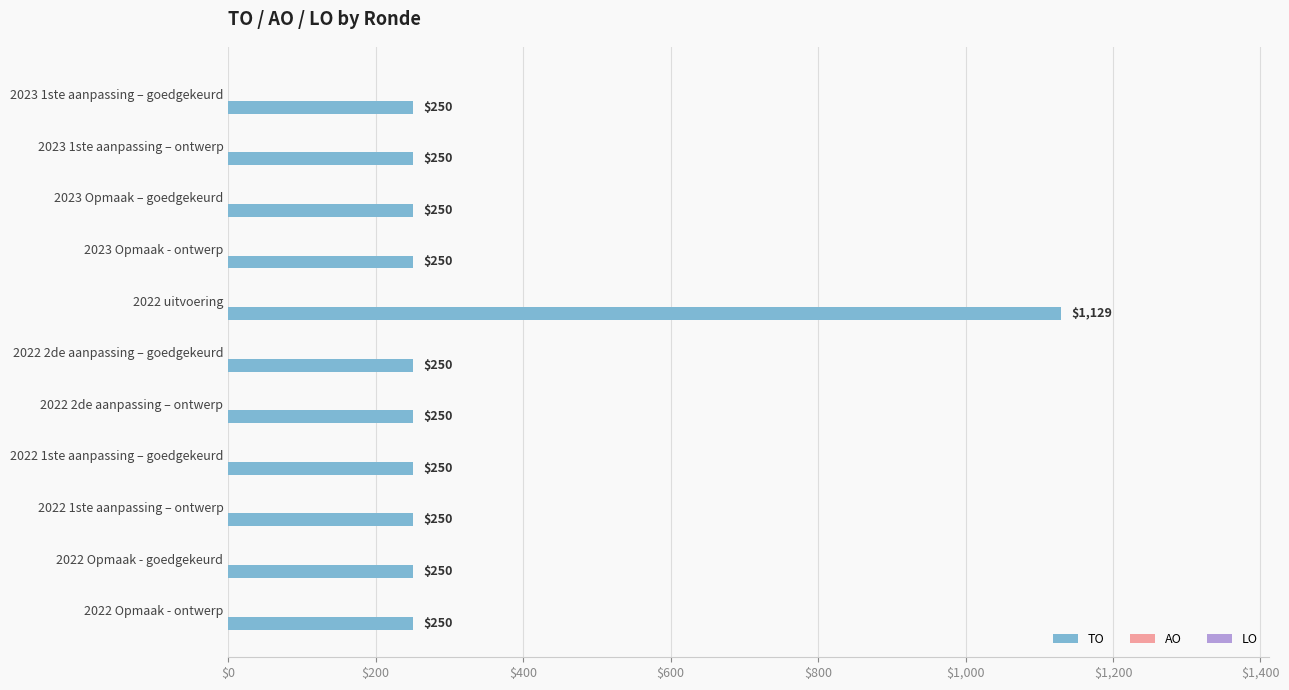

What is the approximate value at 2022 uitvoering, to the nearest 10?

1130